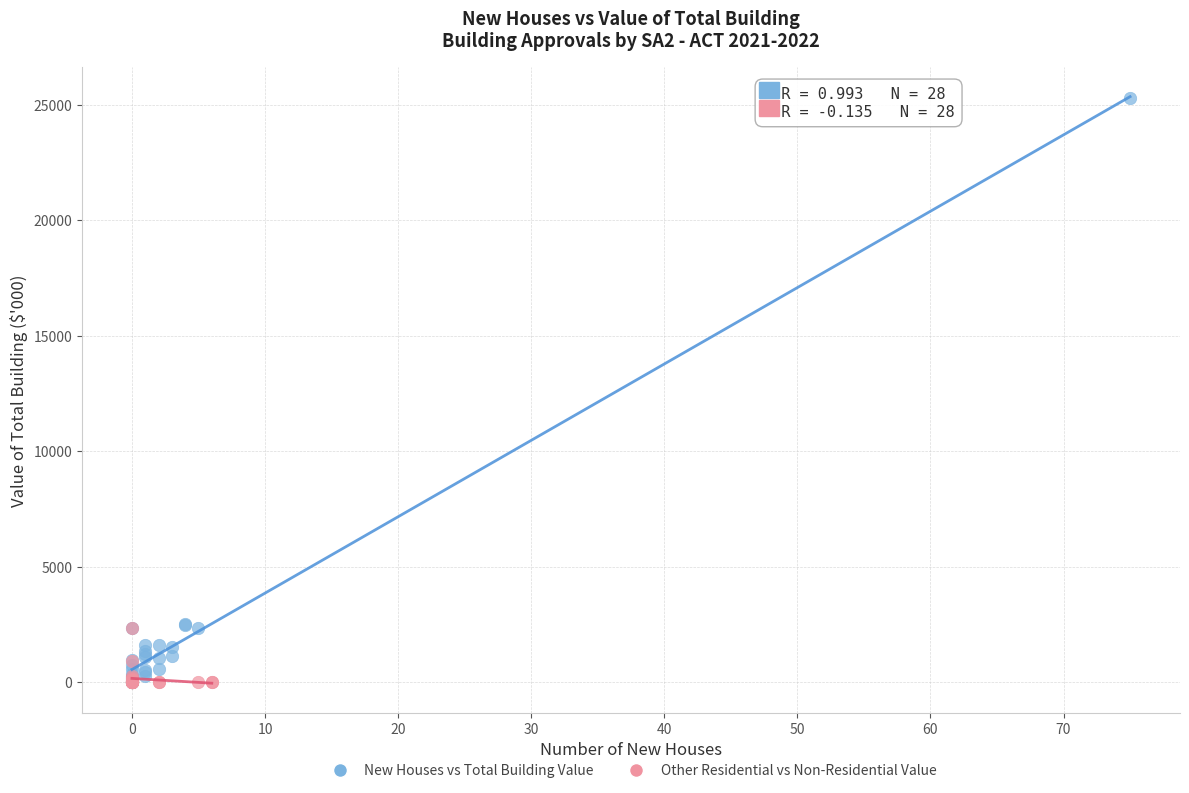

What are all the series names shown in the legend?

New Houses vs Total Building Value, Other Residential vs Non-Residential Value